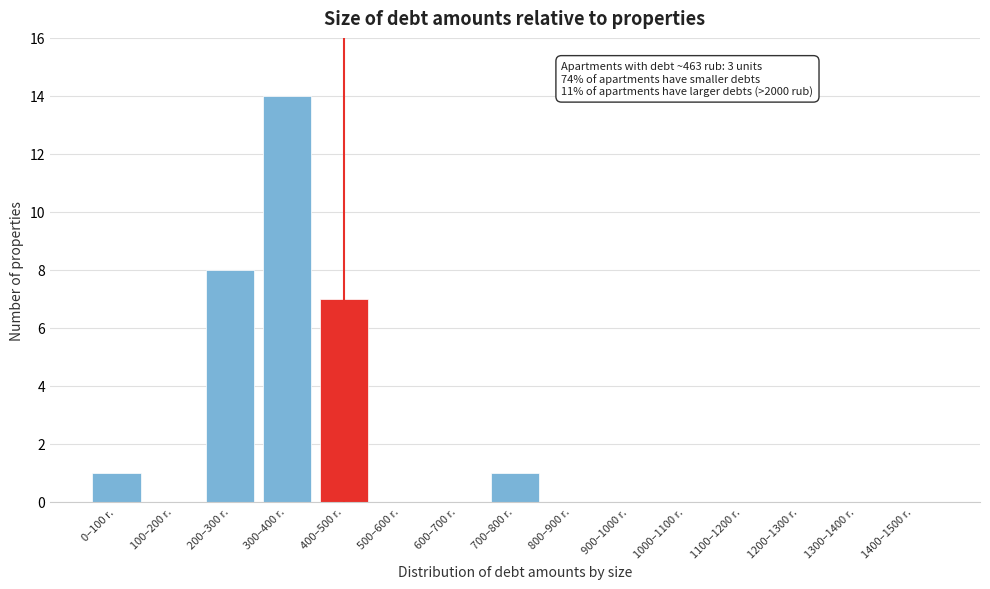

Reading left to right, extract all data points from this chart.

0–100 r.=1	100–200 r.=0	200–300 r.=8	300–400 r.=14	400–500 r.=7	500–600 r.=0	600–700 r.=0	700–800 r.=1	800–900 r.=0	900–1000 r.=0	1000–1100 r.=0	1100–1200 r.=0	1200–1300 r.=0	1300–1400 r.=0	1400–1500 r.=0